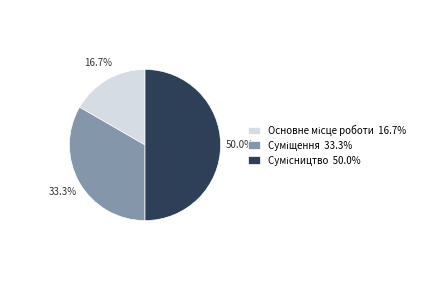

Rank the categories by value from lowest to highest.

Основне місце роботи, Суміщення, Сумісництво